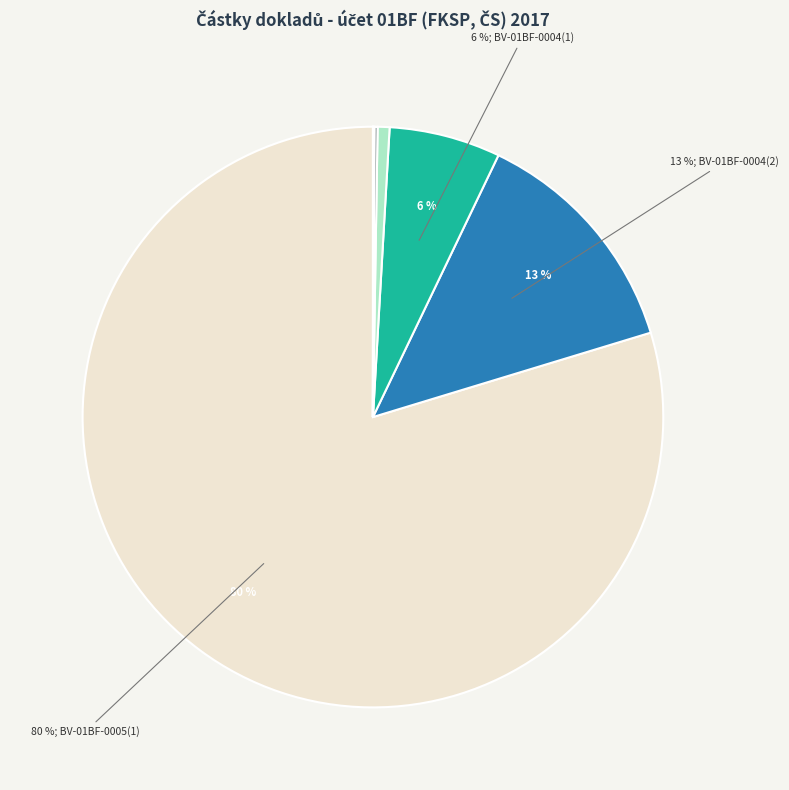

To the nearest percent, what is the difference between the largest and smallest slice percentages?

80%